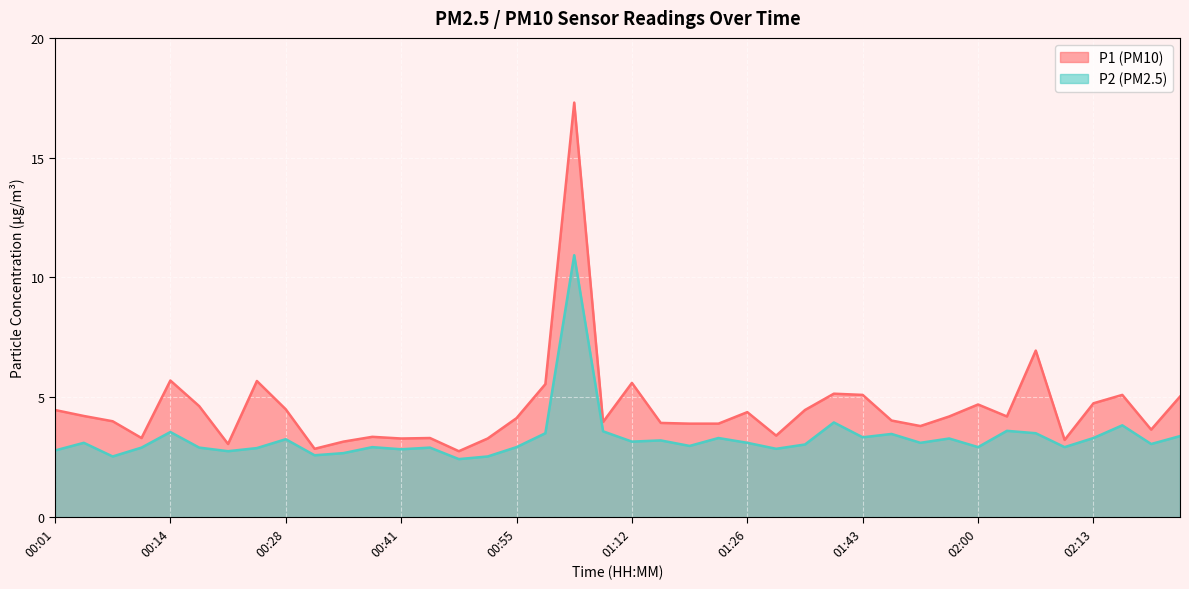

True or false: P1 and P2 intersect in this chart.

False